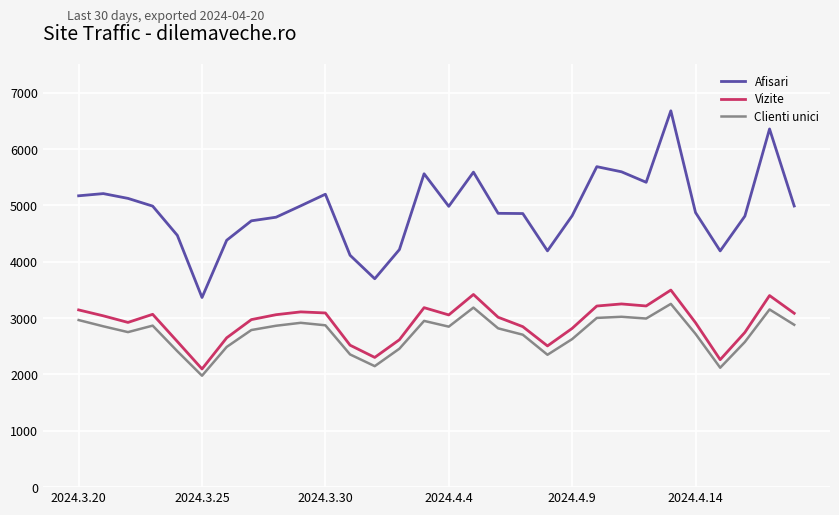

Which series has the largest total across all categories?

Afisari